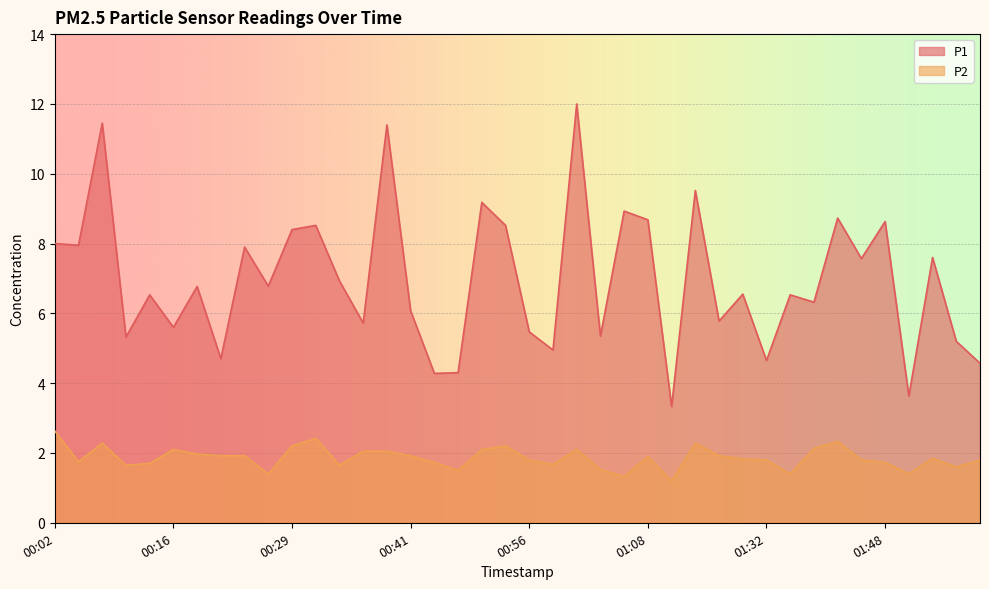

What is the difference between the highest and lowest values at 00:26?

5.4